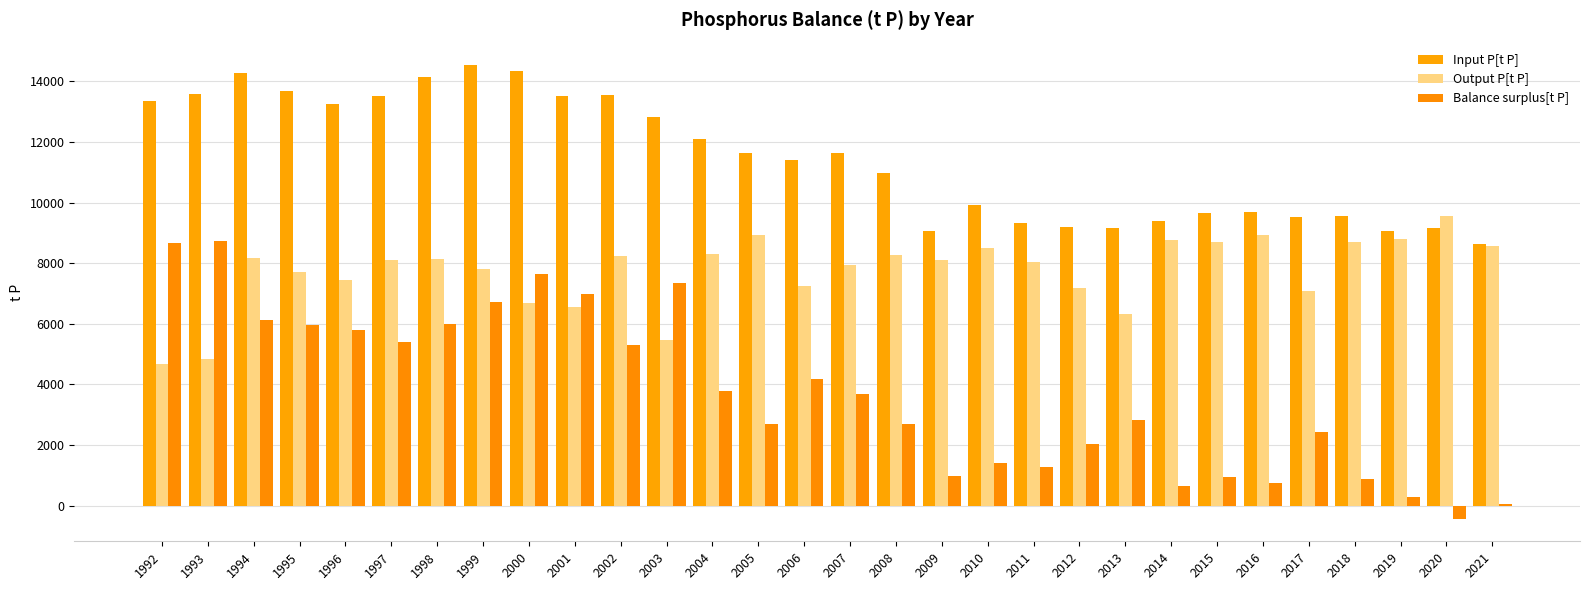

Which series has the largest range (max minus min)?

Balance surplus[t P]